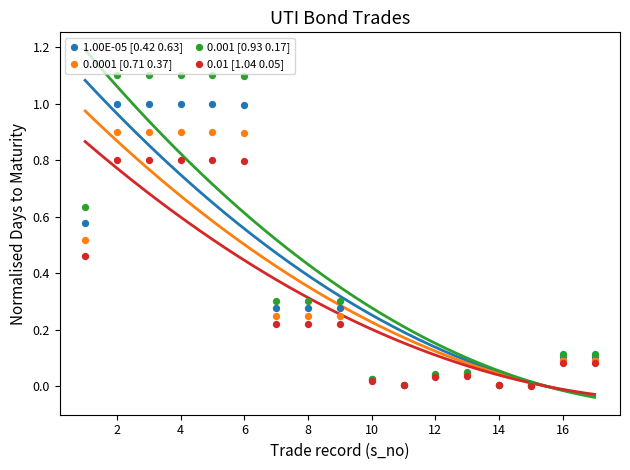

Which series contains the lowest Y value?

0.01 [1.04 0.05]